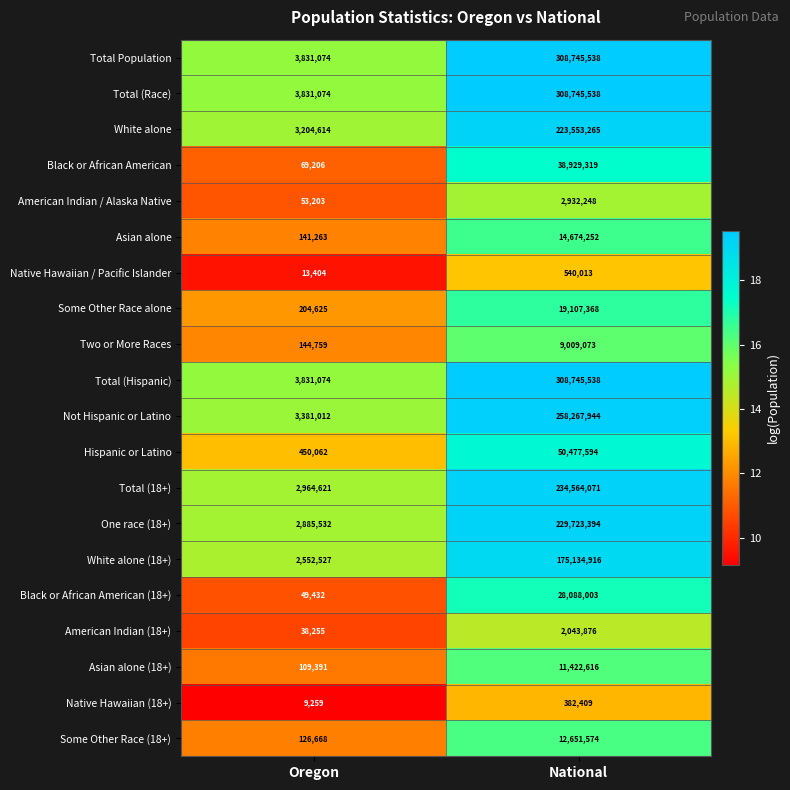

What is the difference between the maximum and minimum values in the Total (Race) series?

304914464